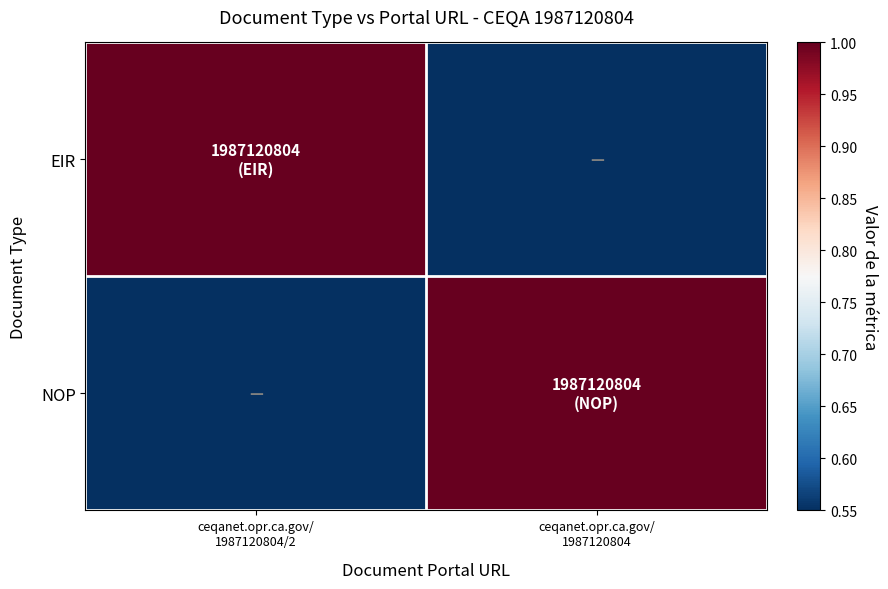

What is the total value across all series at ceqanet.opr.ca.gov/
1987120804/2?

1